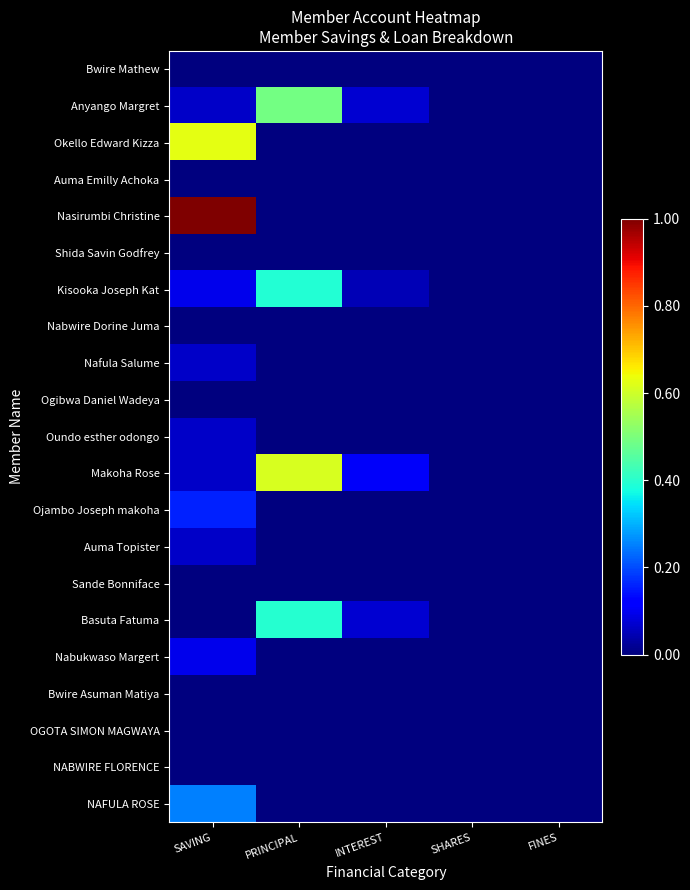

At which category is the sum across all series the highest?

SAVING